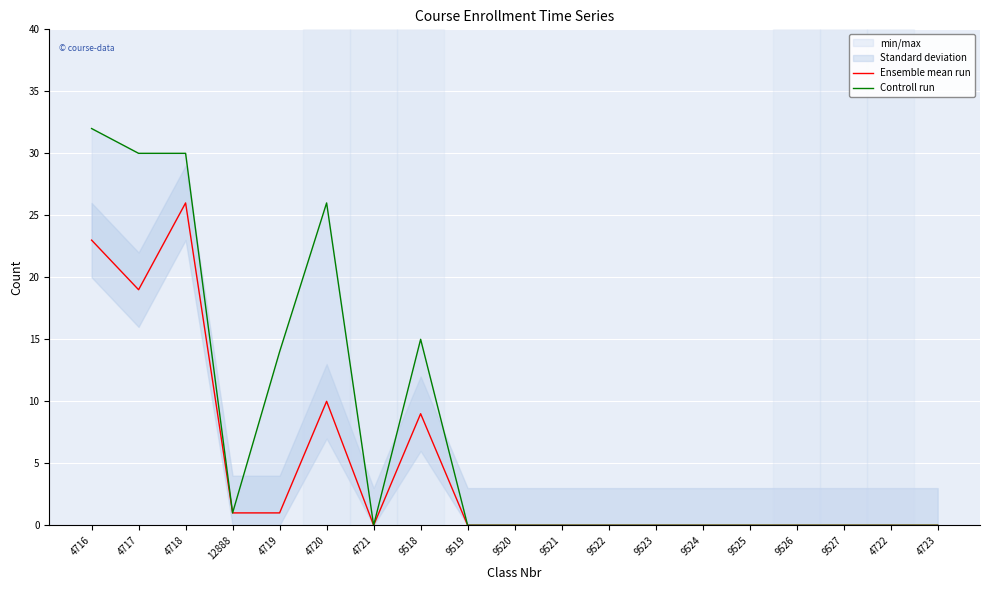

Which series has the largest total across all categories?

Controll run